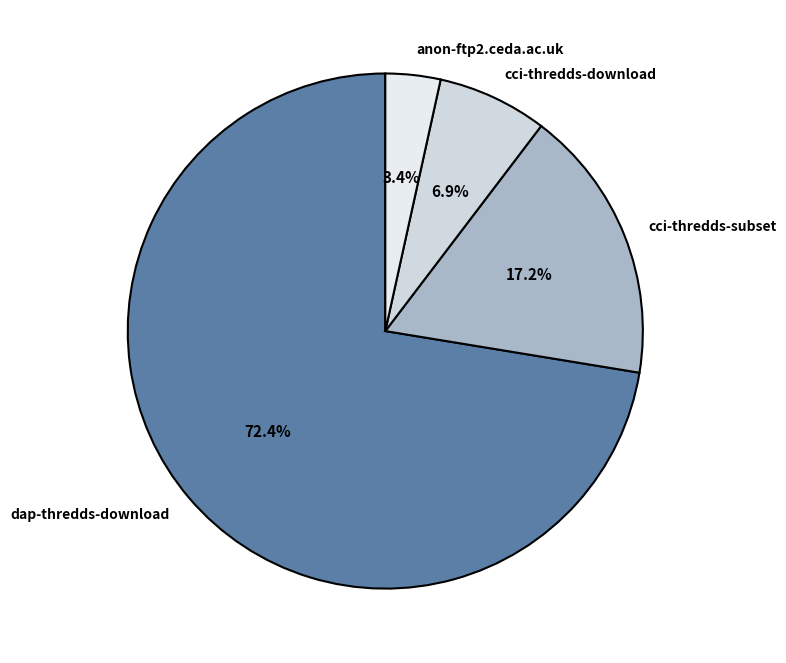

To the nearest percent, what portion does anon-ftp2.ceda.ac.uk represent?

3%